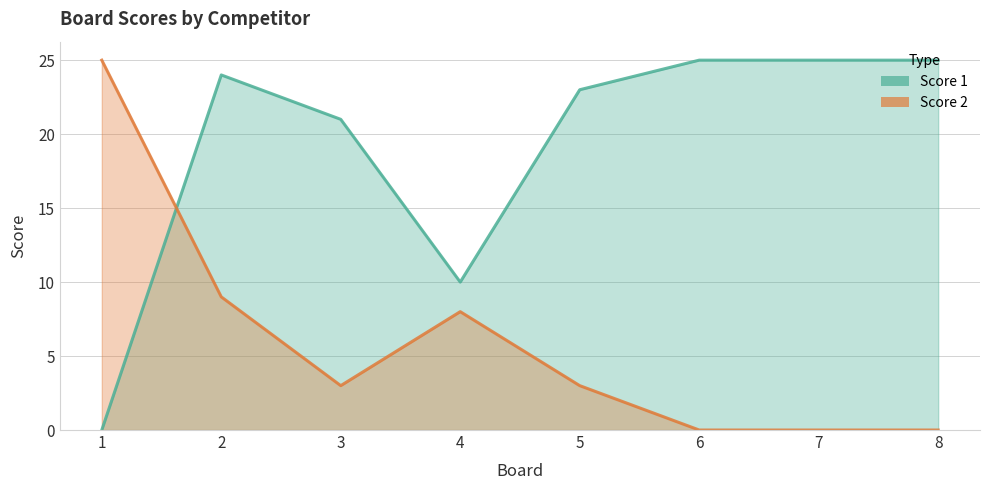

Which series has the largest total across all categories?

Score 1